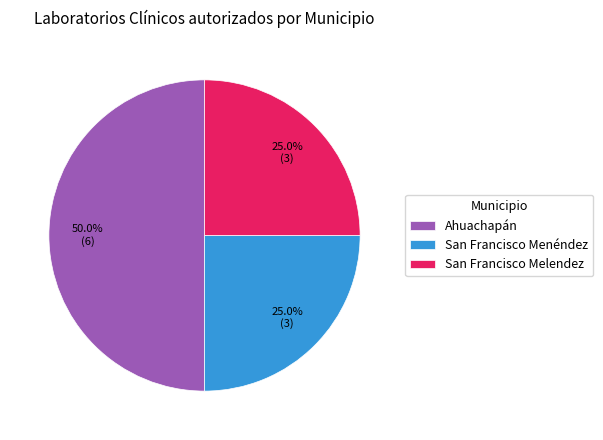

To the nearest percent, what percentage of the pie is San Francisco Melendez?

25%